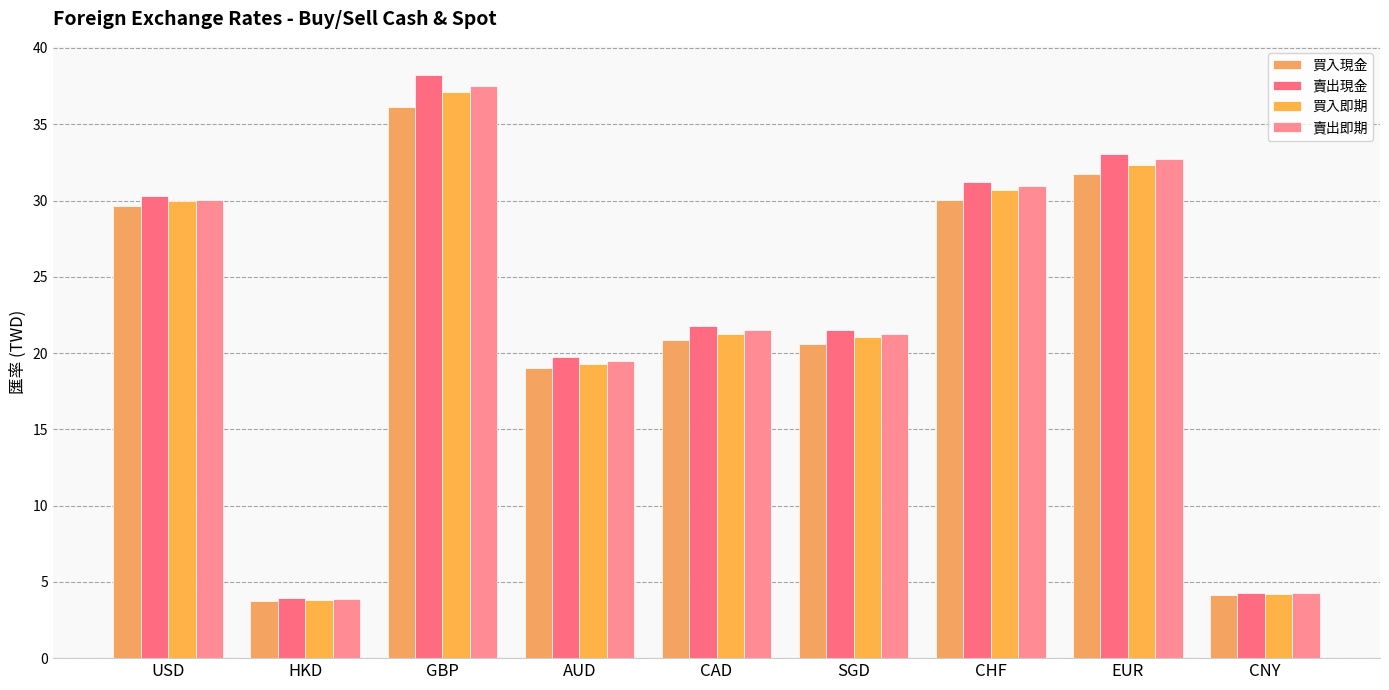

Reading left to right, what are all the values shown in this chart?

買入現金: USD=29.6	HKD=3.7	GBP=36.1	AUD=19.0	CAD=20.9	SGD=20.6	CHF=30.0	EUR=31.7	CNY=4.1
賣出現金: USD=30.3	HKD=3.9	GBP=38.2	AUD=19.8	CAD=21.8	SGD=21.5	CHF=31.2	EUR=33.1	CNY=4.3
買入即期: USD=30.0	HKD=3.8	GBP=37.1	AUD=19.3	CAD=21.3	SGD=21.1	CHF=30.7	EUR=32.3	CNY=4.2
賣出即期: USD=30.1	HKD=3.9	GBP=37.5	AUD=19.5	CAD=21.5	SGD=21.2	CHF=31.0	EUR=32.7	CNY=4.3